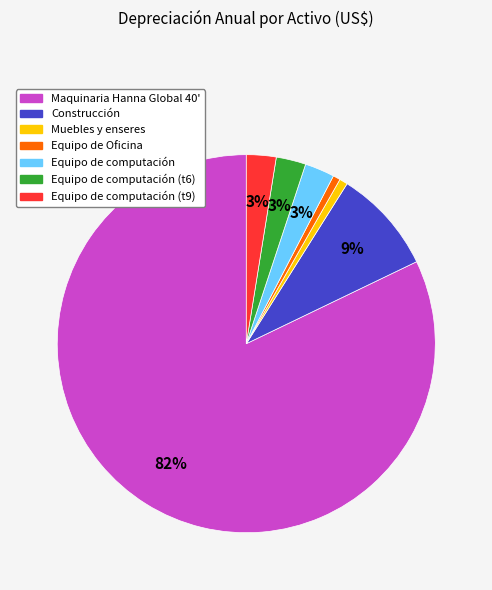

Does any single category account for the majority?

Yes